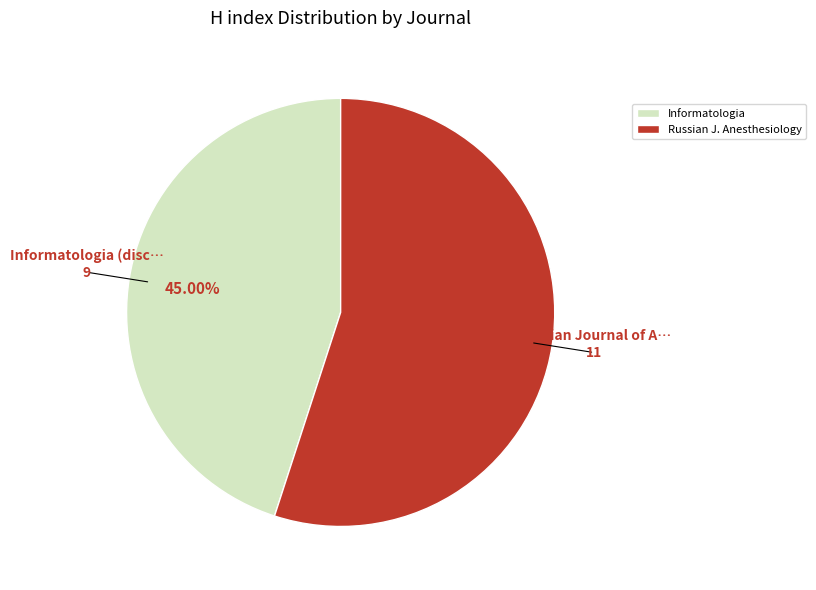

What is the largest slice in the pie chart?

Russian J. Anesthesiology